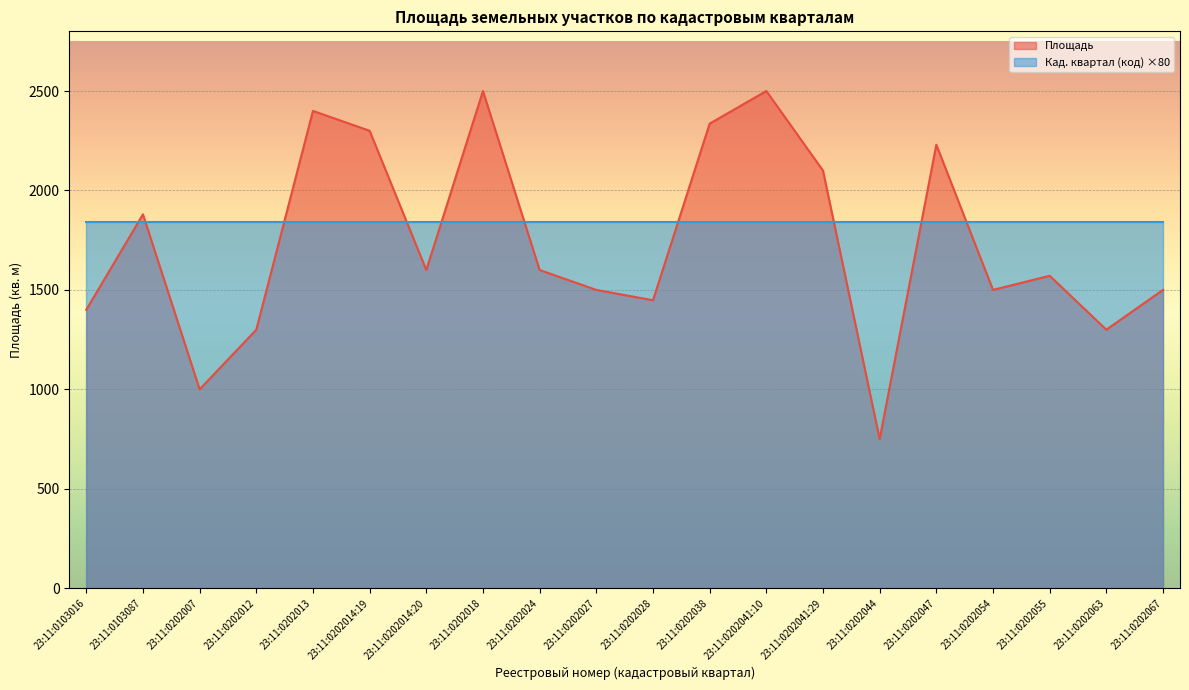

Reading right to left, extract all data points from this chart.

23:11:0202067=1500	23:11:0202063=1300	23:11:0202055=1571	23:11:0202054=1500	23:11:0202047=2230	23:11:0202044=750	23:11:0202041:29=2100	23:11:0202041:10=2500	23:11:0202038=2336	23:11:0202028=1448	23:11:0202027=1500	23:11:0202024=1600	23:11:0202018=2500	23:11:0202014:20=1600	23:11:0202014:19=2300	23:11:0202013=2400	23:11:0202012=1300	23:11:0202007=1000	23:11:0103087=1880	23:11:0103016=1400